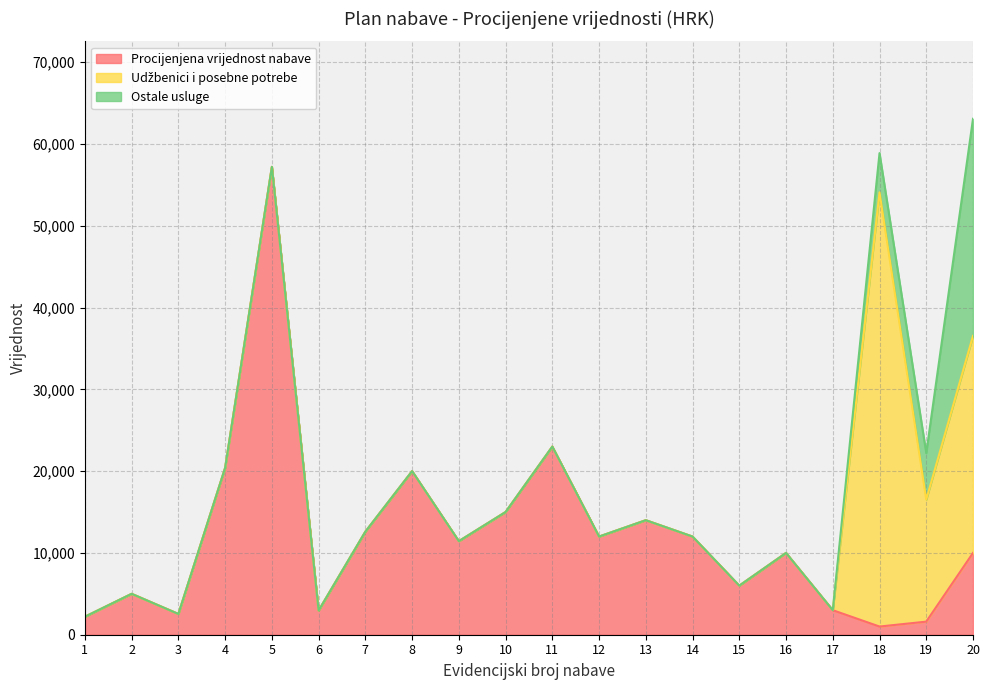

What is the sum of all Udžbenici i posebne potrebe values?

94540